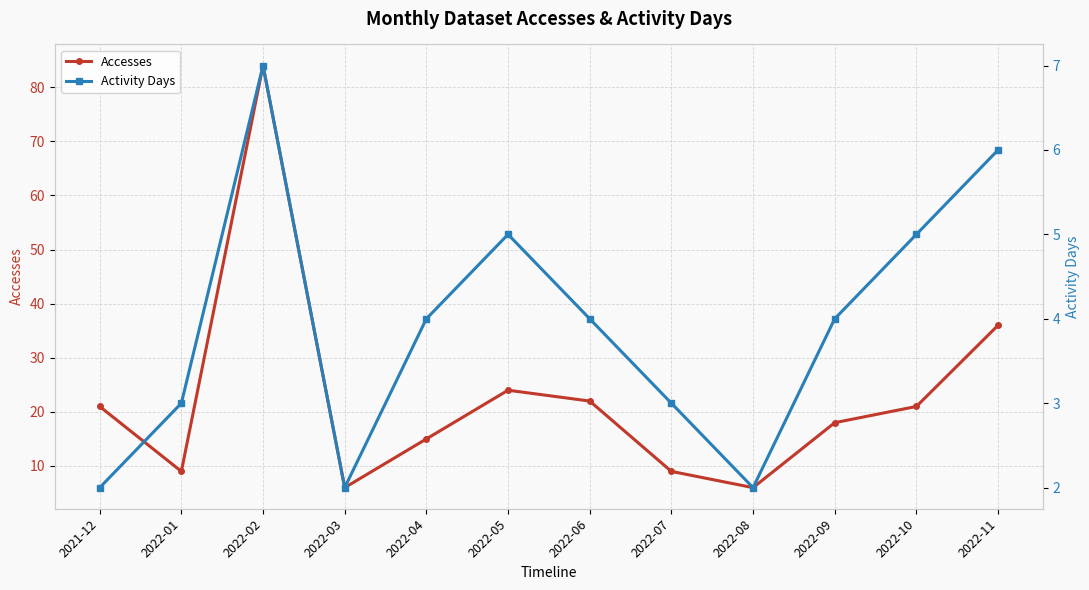

What are all the series names shown in the legend?

Accesses, Activity Days